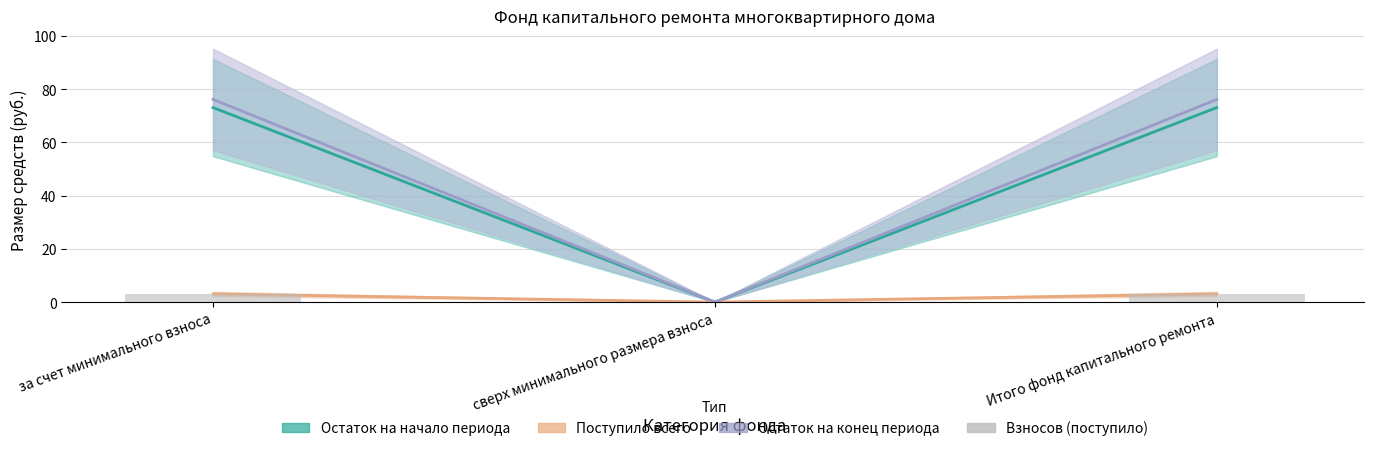

True or false: the data shows 3.1 at Итого фонд капитального ремонта.

True